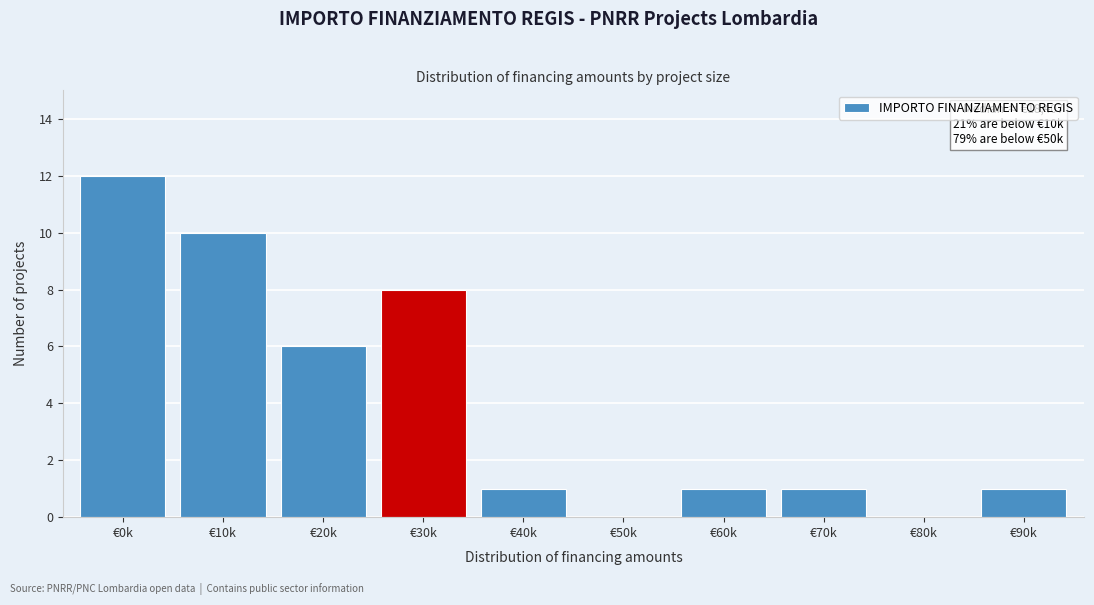

Reading left to right, list all the values displayed in this chart.

€0k=12	€10k=10	€20k=6	€30k=8	€40k=1	€50k=0	€60k=1	€70k=1	€80k=0	€90k=1